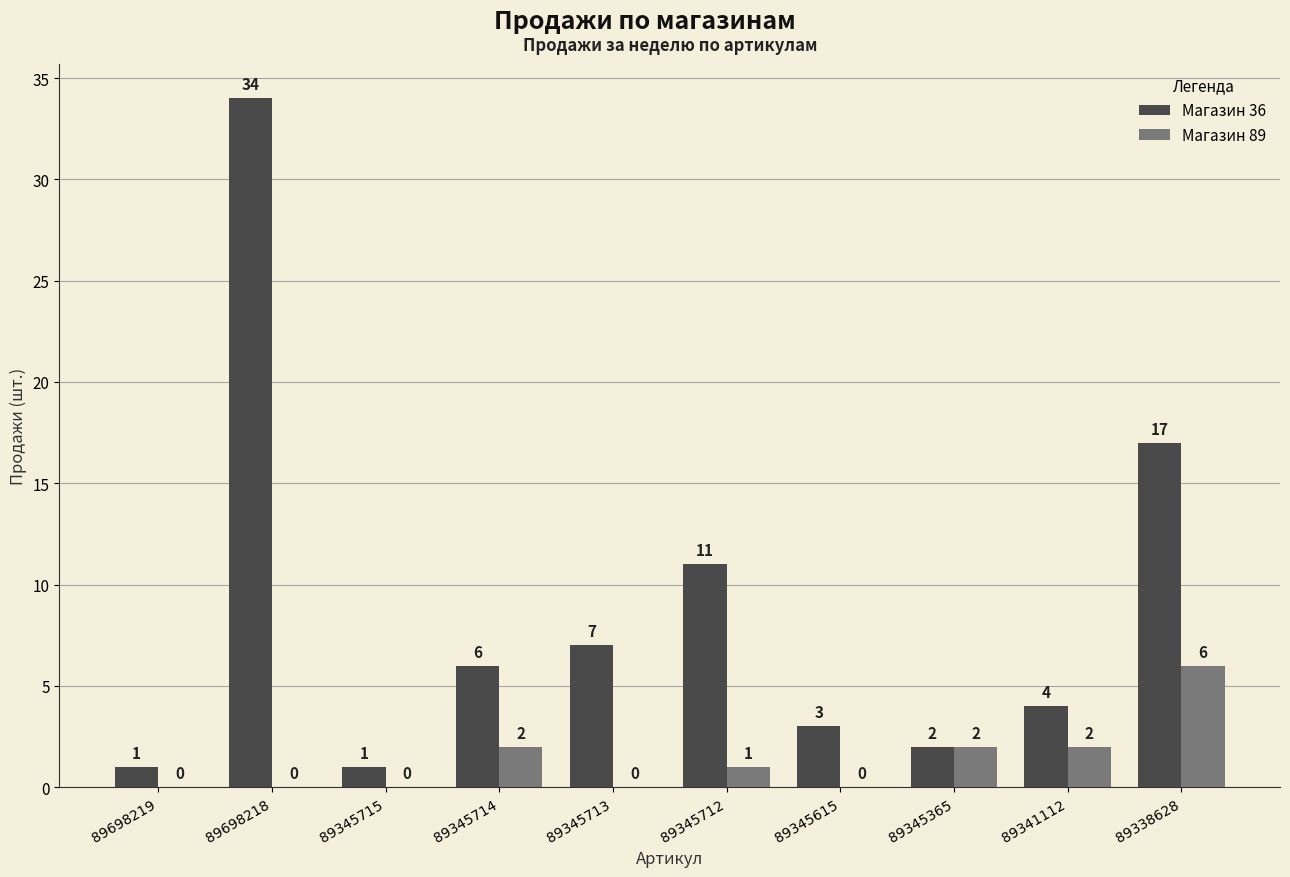

At which category is the sum across all series the highest?

89698218